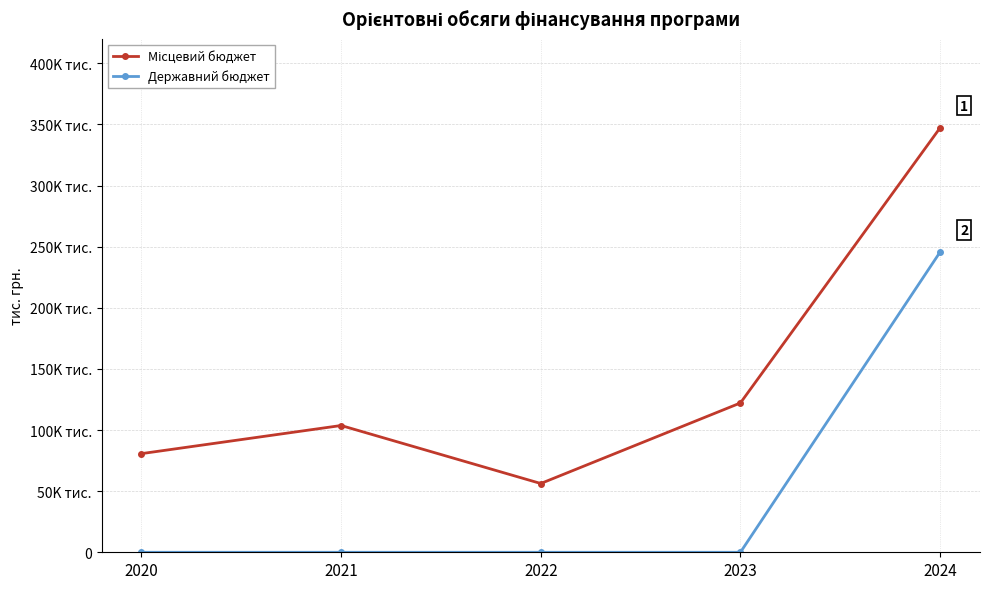

Reading left to right, what are all the values shown in this chart?

Місцевий бюджет: 80698.5	103704.0	56262.0	122154.3	347191.5
Державний бюджет: 0.0	0.0	0.0	0.0	245573.0